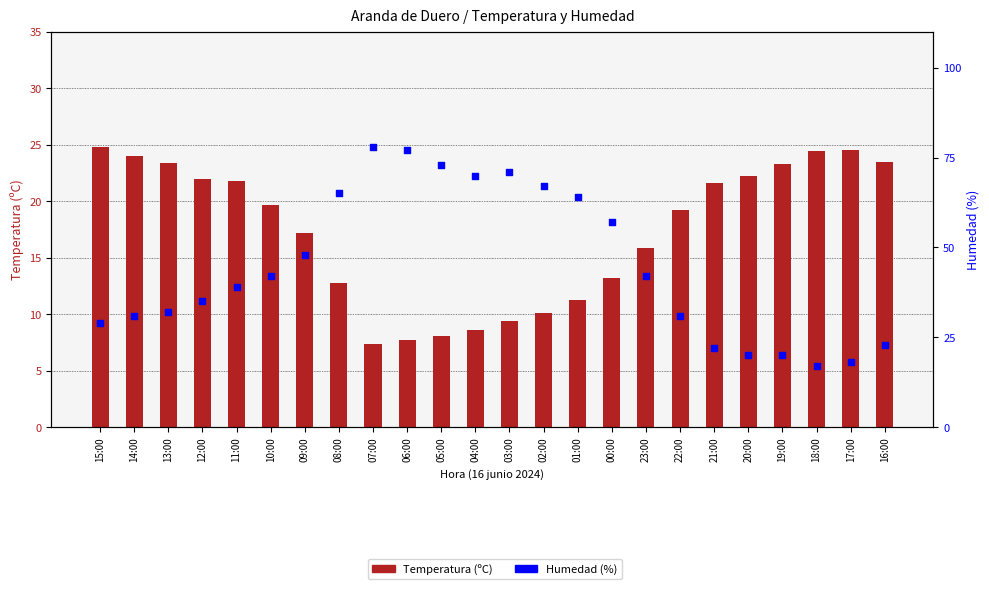

Which series has the largest total across all categories?

Humedad (%)